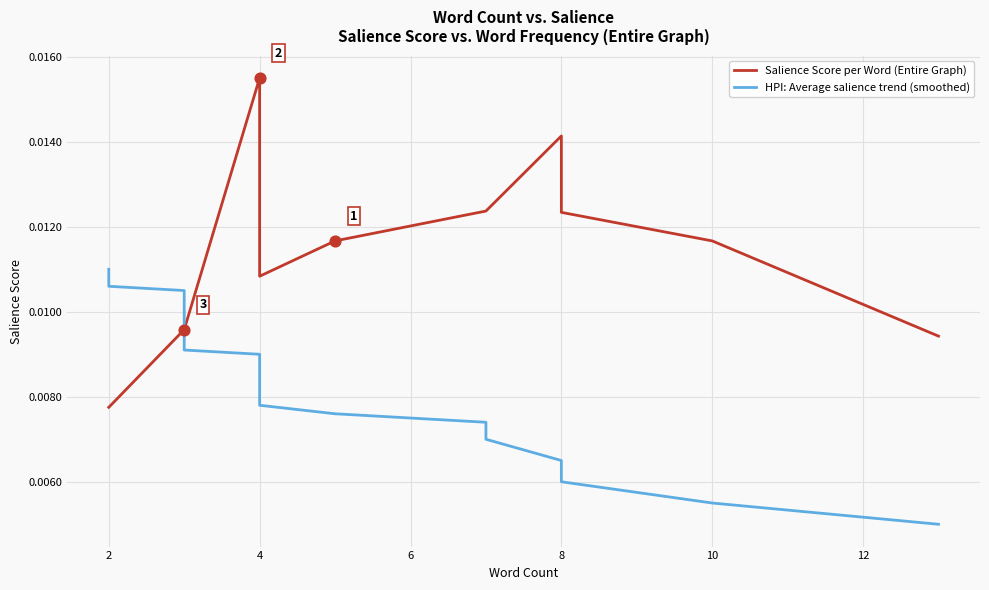

Which series has the widest spread of Y values?

Salience Score per Word (Entire Graph)